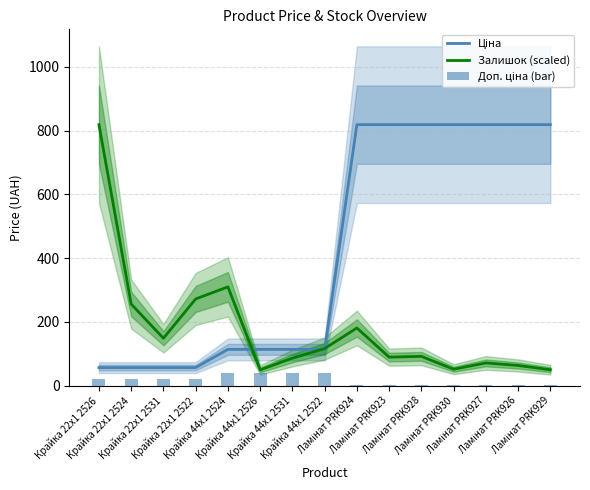

How many values in the Доп. ціна (bar) series exceed 20?

8